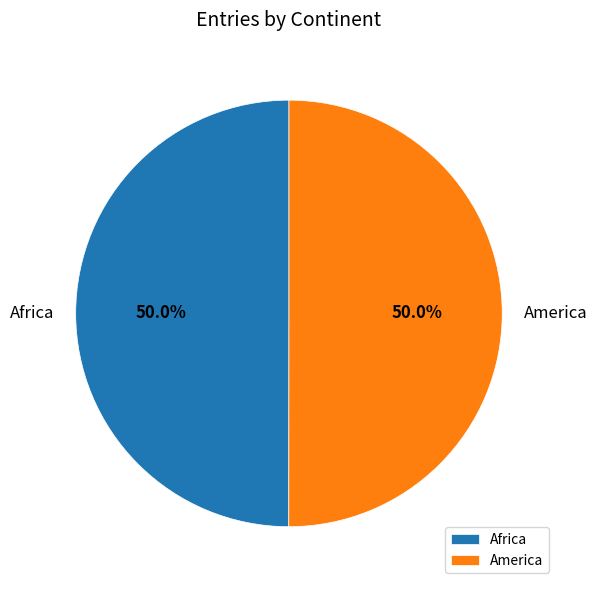

Combined, what portion of the pie is Africa and America?

100.0%